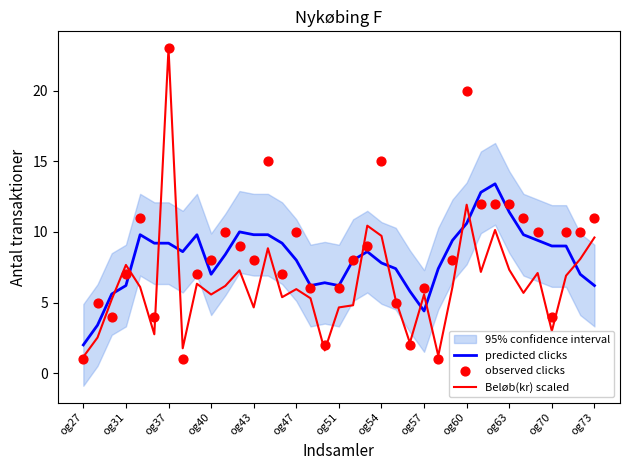

The value of Beløb(kr) scaled at og51 is 6.8. True or false?

False